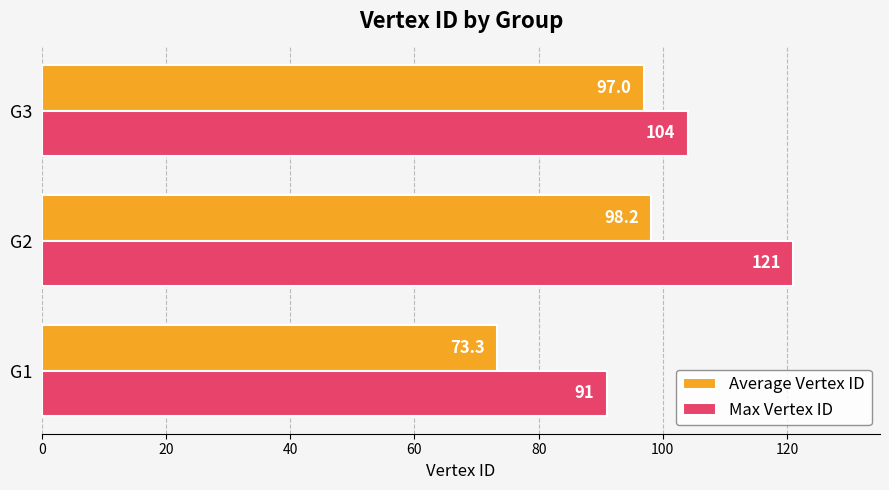

At which label is Max Vertex ID closest to 106?

G3